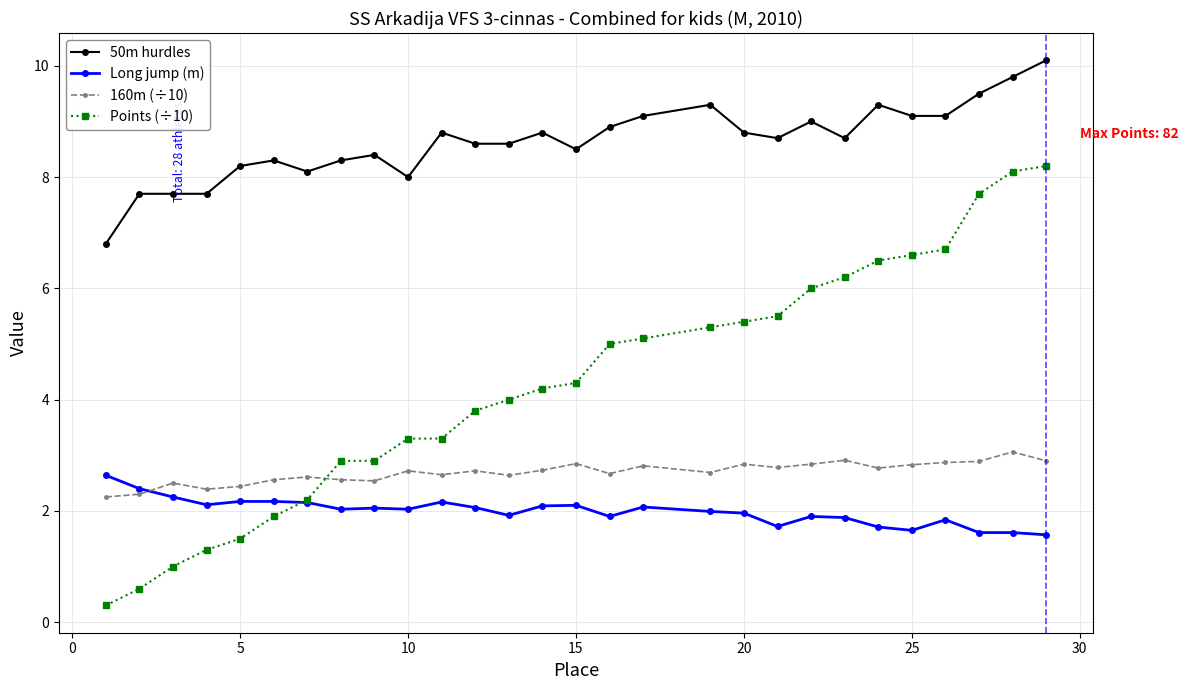

What is the smallest value displayed?

0.3